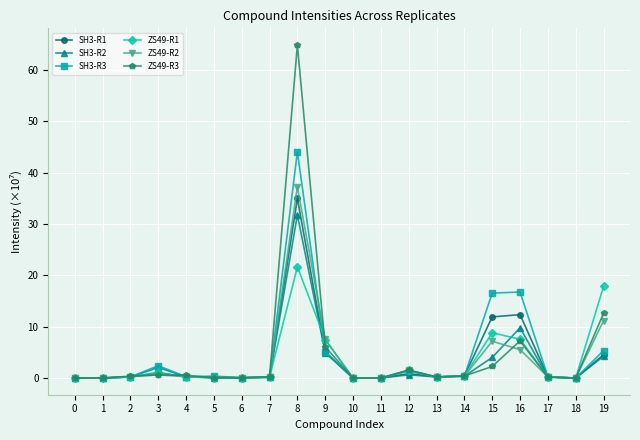

How many lines are shown in the chart?

6